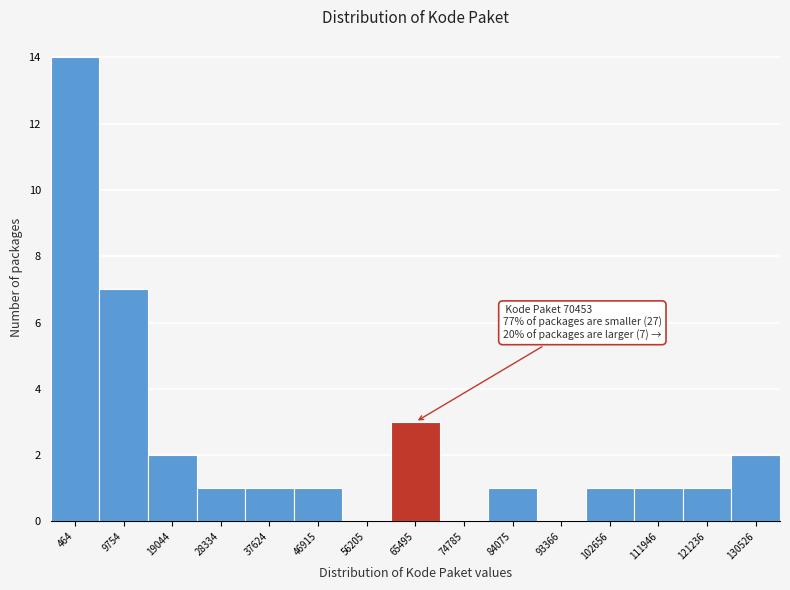

Reading left to right, extract all data points from this chart.

464=14	9754=7	19044=2	28334=1	37624=1	46915=1	56205=0	65495=3	74785=0	84075=1	93366=0	102656=1	111946=1	121236=1	130526=2